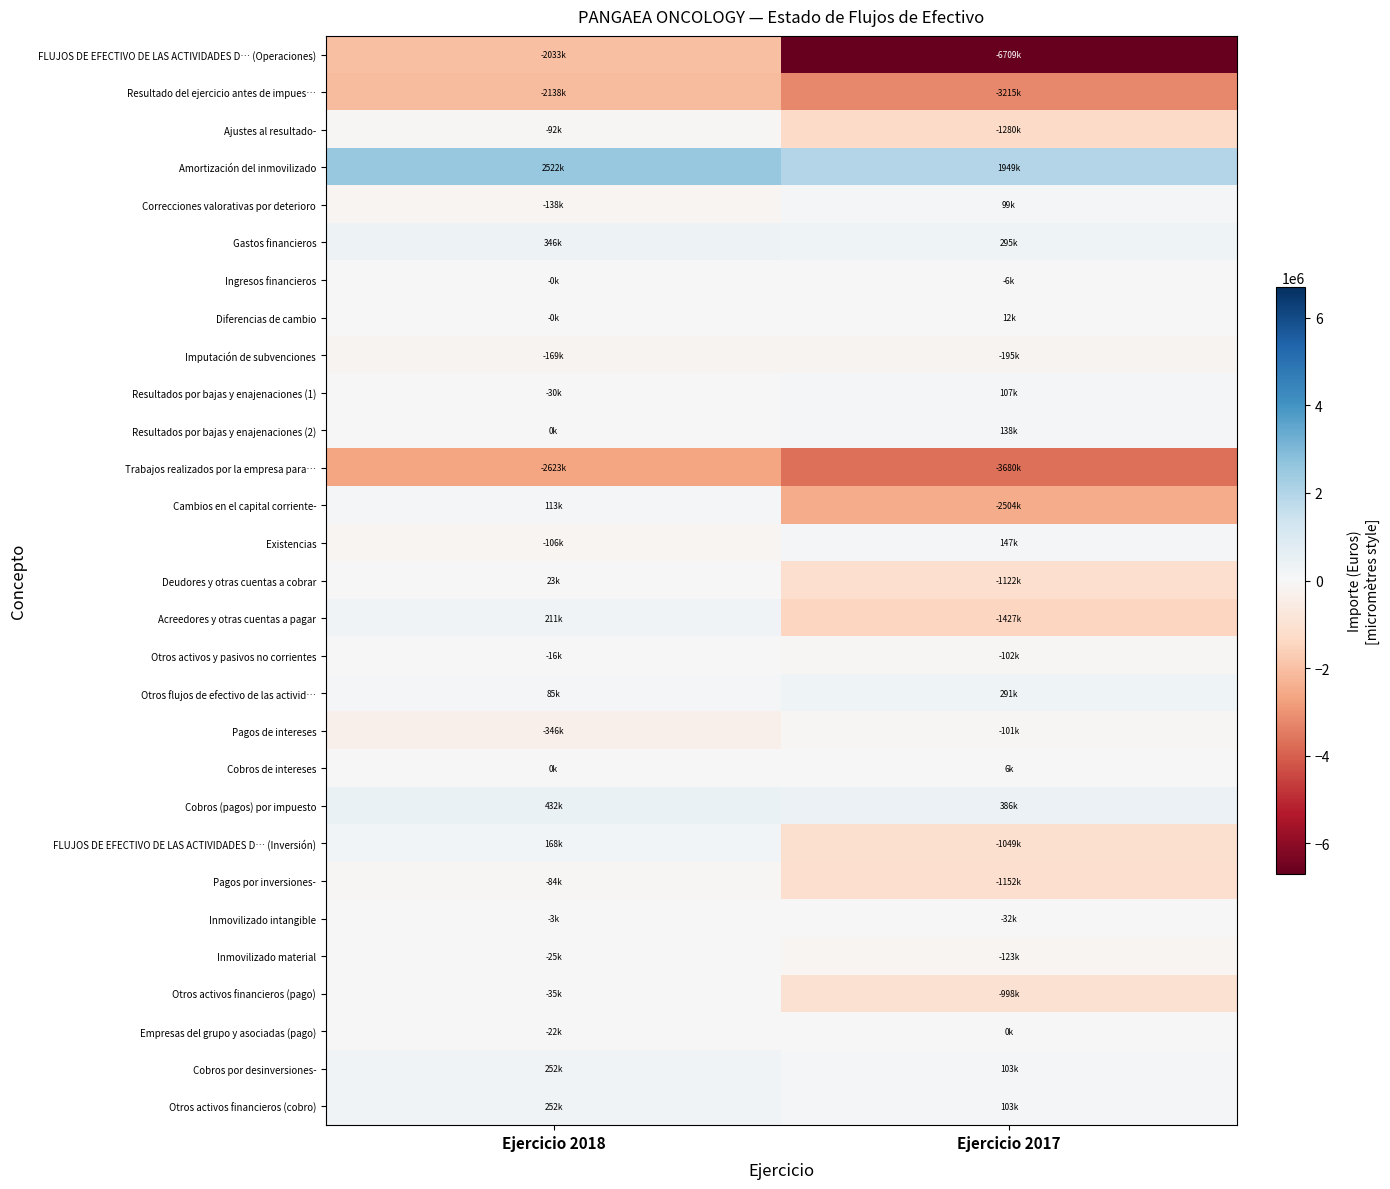

Which series has the largest total across all categories?

Amortización del inmovilizado